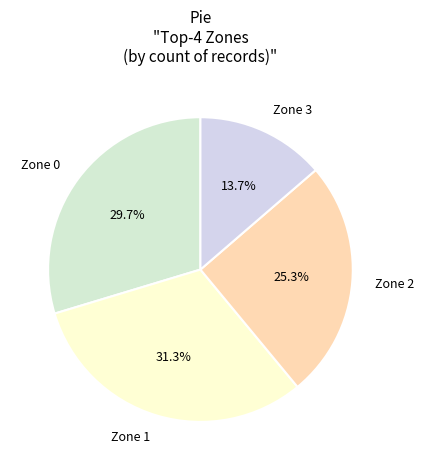

What is the total percentage of Zone 0 and Zone 2?

55.0%